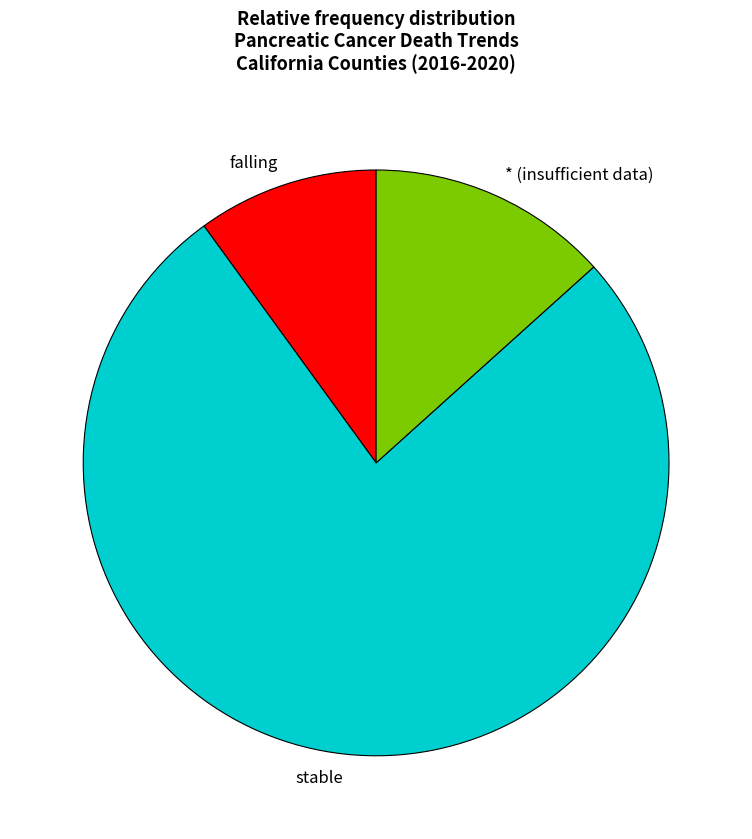

Is it true that falling is 10% of the pie?

True